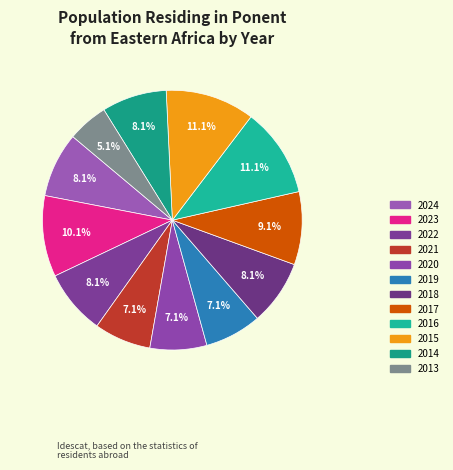

To the nearest percent, what portion does 2021 represent?

7%